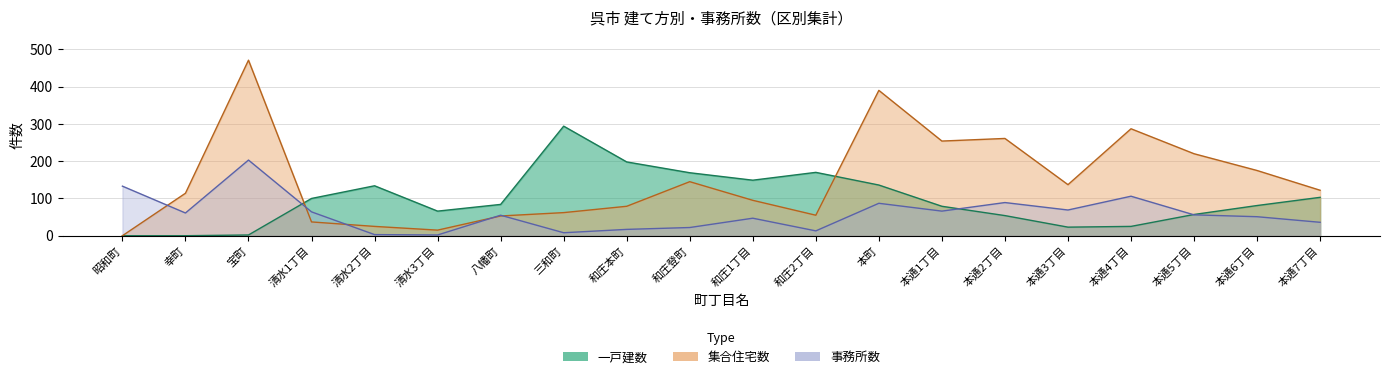

What is the difference between the highest and lowest values at 和庄1丁目?

102